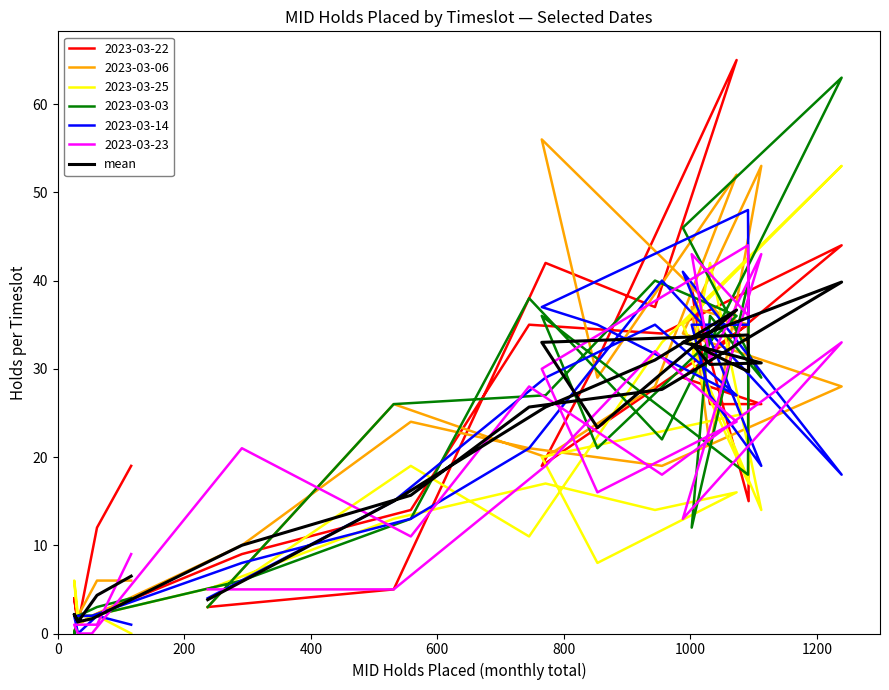

How many lines are shown in the chart?

1